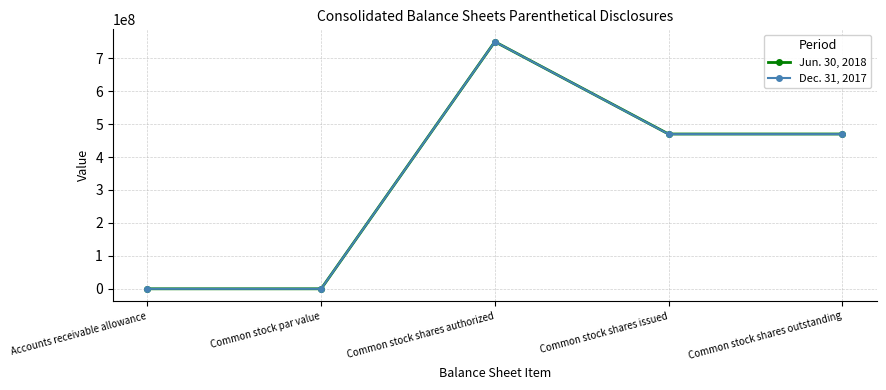

What is the difference between the highest and lowest values at Accounts receivable allowance?

330